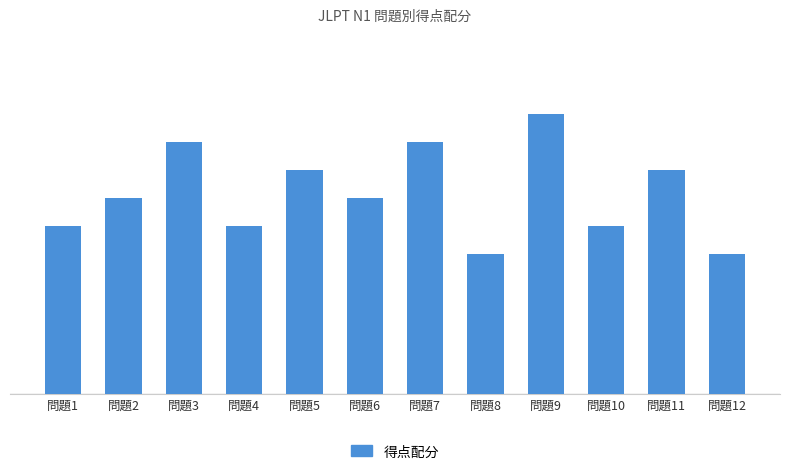

What is the average value?

7